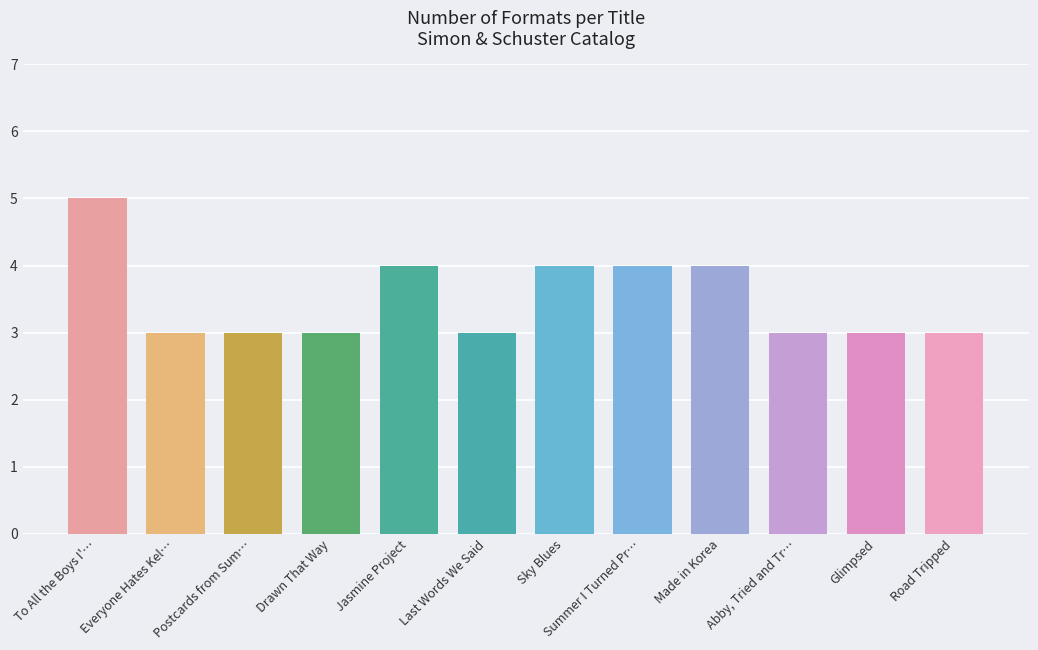

What position from the right is To All the Boys I've Loved Before?

12